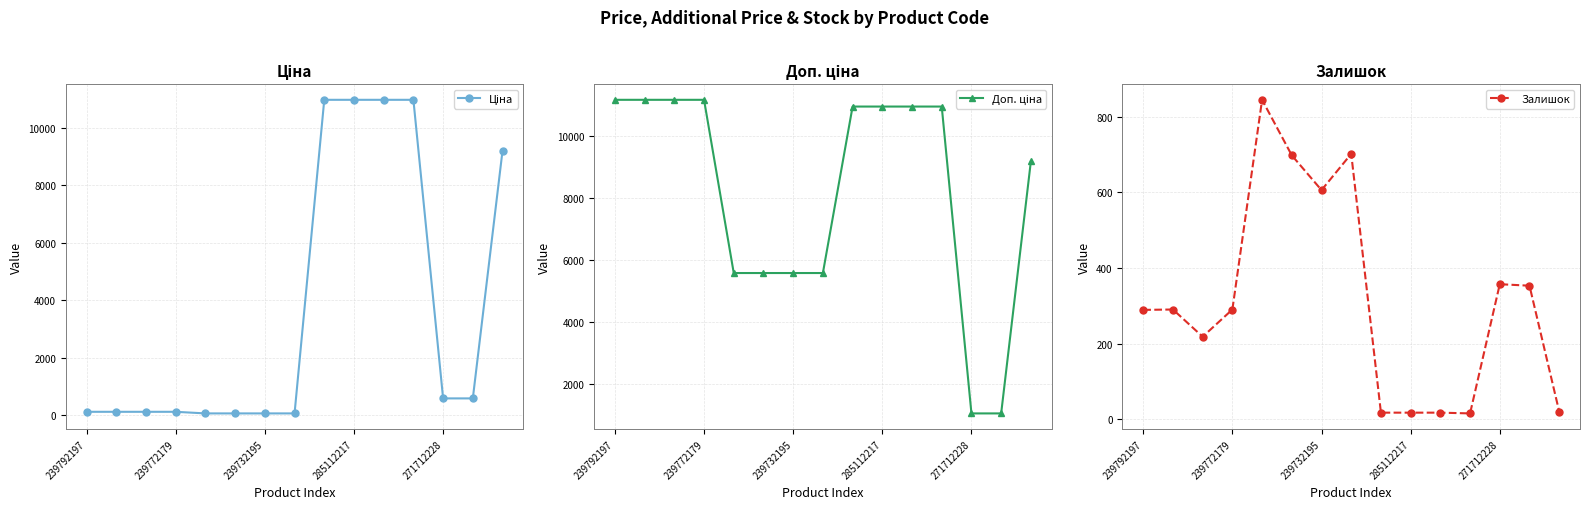

What is the smallest value displayed?

15.0